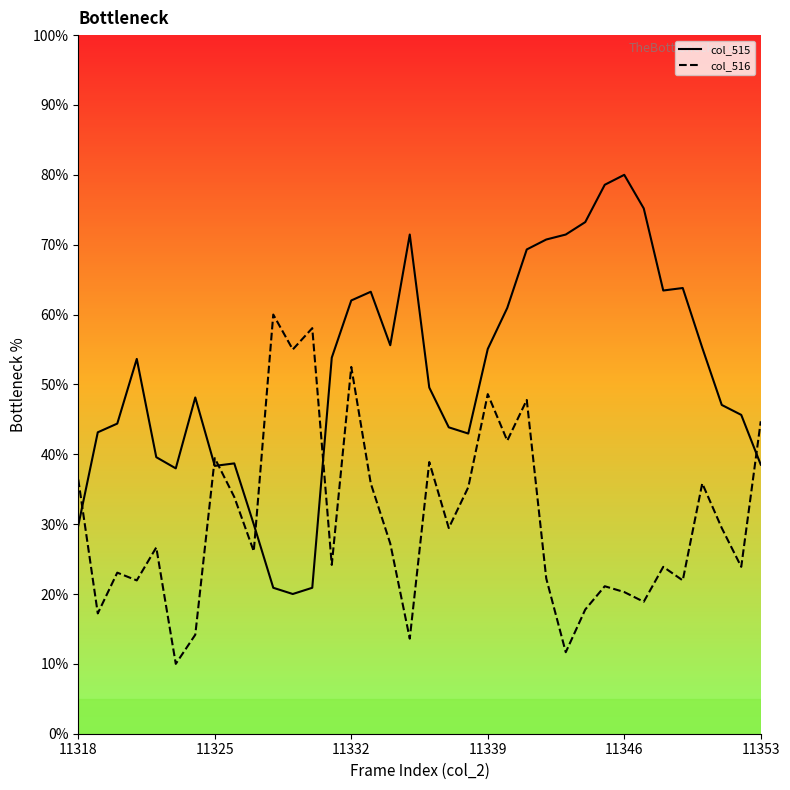

How many times do col_516 and col_515 cross each other?

6